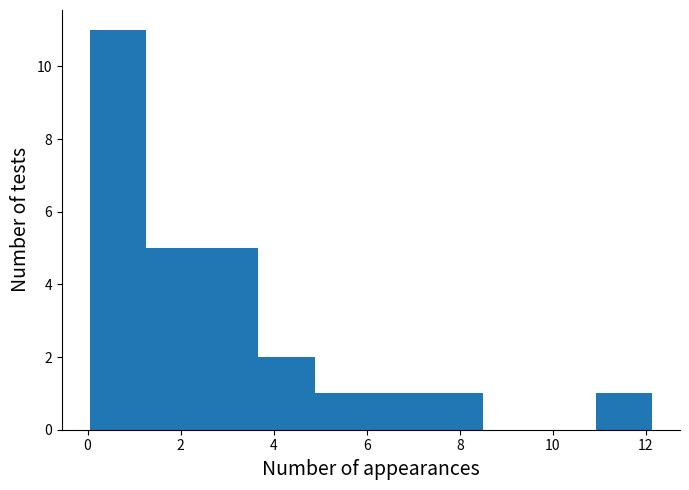

Reading left to right, list every bar in this chart as the range it spans on the x-axis followed by its height. Neither the bar edges nor the heights are printed on the chart, so give them approximately, as read against the axes.

0.0 to 1.2: 11
1.2 to 2.4: 5
2.4 to 3.6: 5
3.6 to 4.8: 2
4.8 to 6.0: 1
6.0 to 7.2: 1
7.2 to 8.6: 1
8.6 to 9.8: 0
9.8 to 11.0: 0
11.0 to 12.2: 1